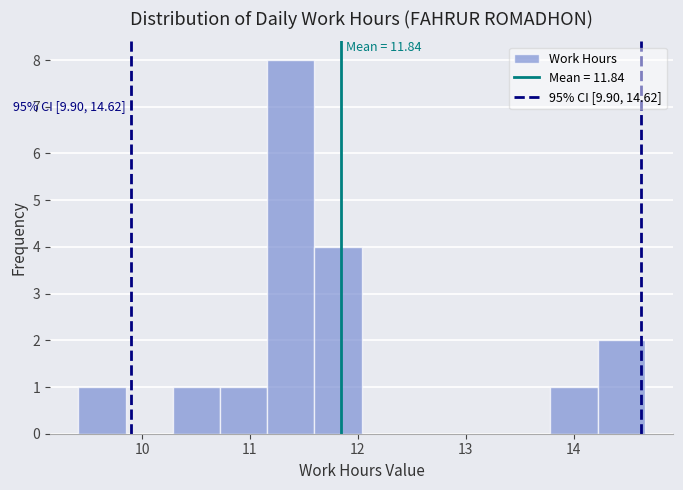

Over which range of the x-axis is the bar tallest?

11.2 to 11.6